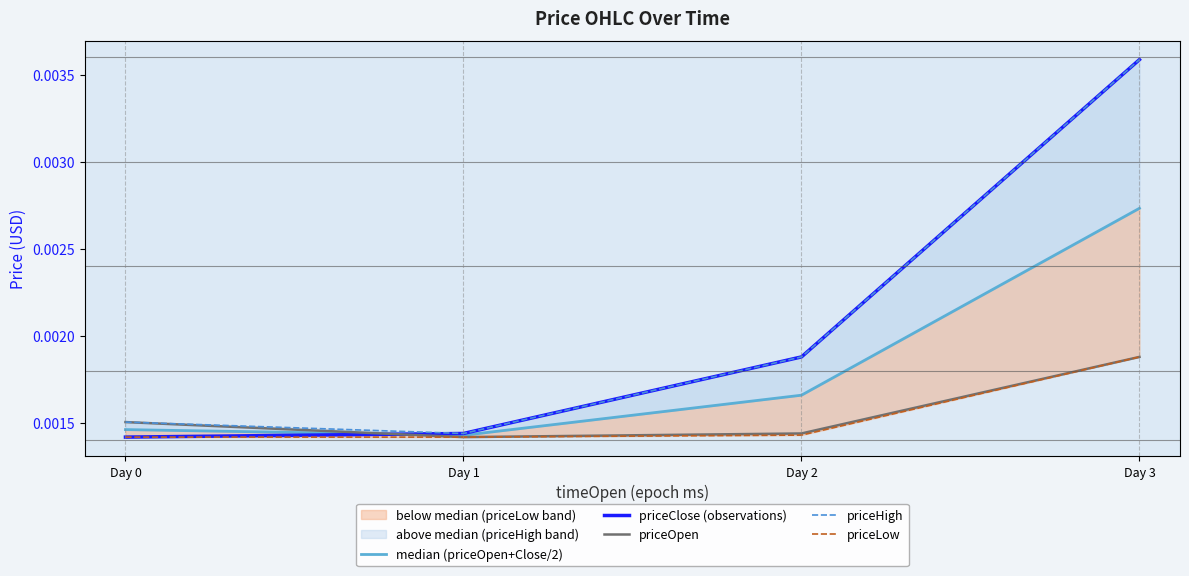

Which series changed the most between Day 1 and Day 3?

priceClose (observations)